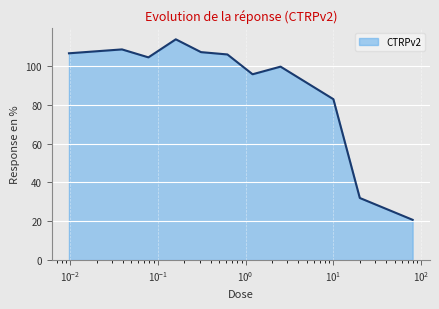

What is the difference between the maximum and minimum values?

93.0